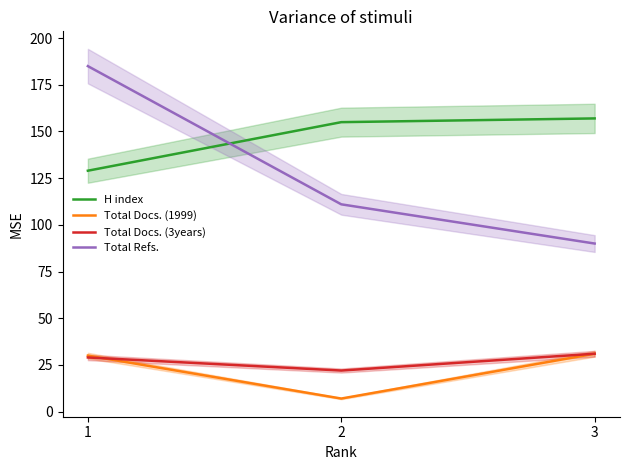

Reading left to right, transcribe all the data shown in this chart.

H index: 1=129	2=155	3=157
Total Docs. (1999): 1=30	2=7	3=31
Total Docs. (3years): 1=29	2=22	3=31
Total Refs.: 1=185	2=111	3=90